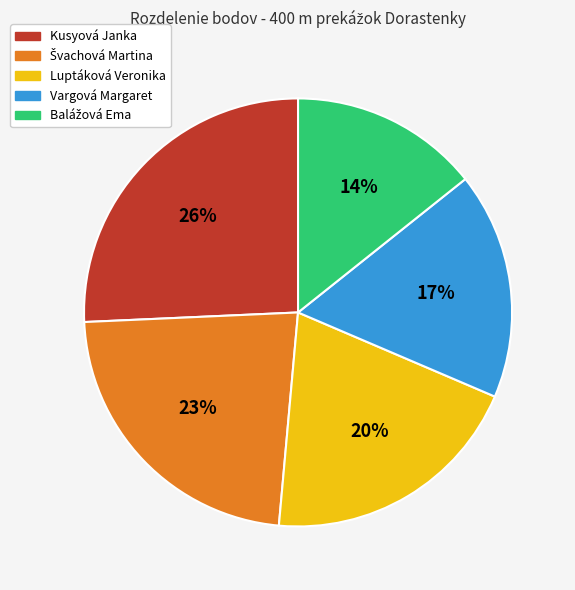

Is Vargová Margaret the majority of the pie?

No